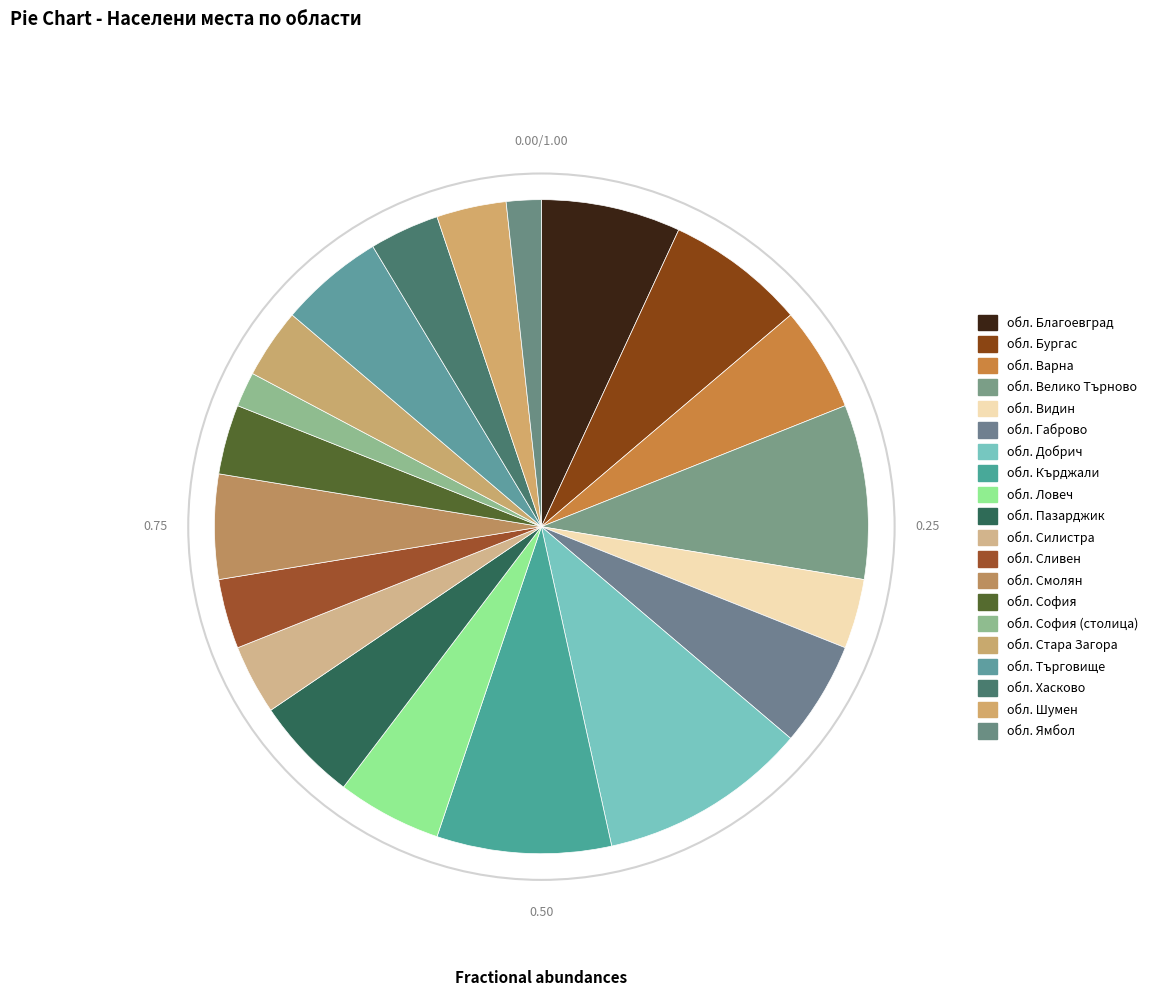

Is there a majority slice in this chart?

No